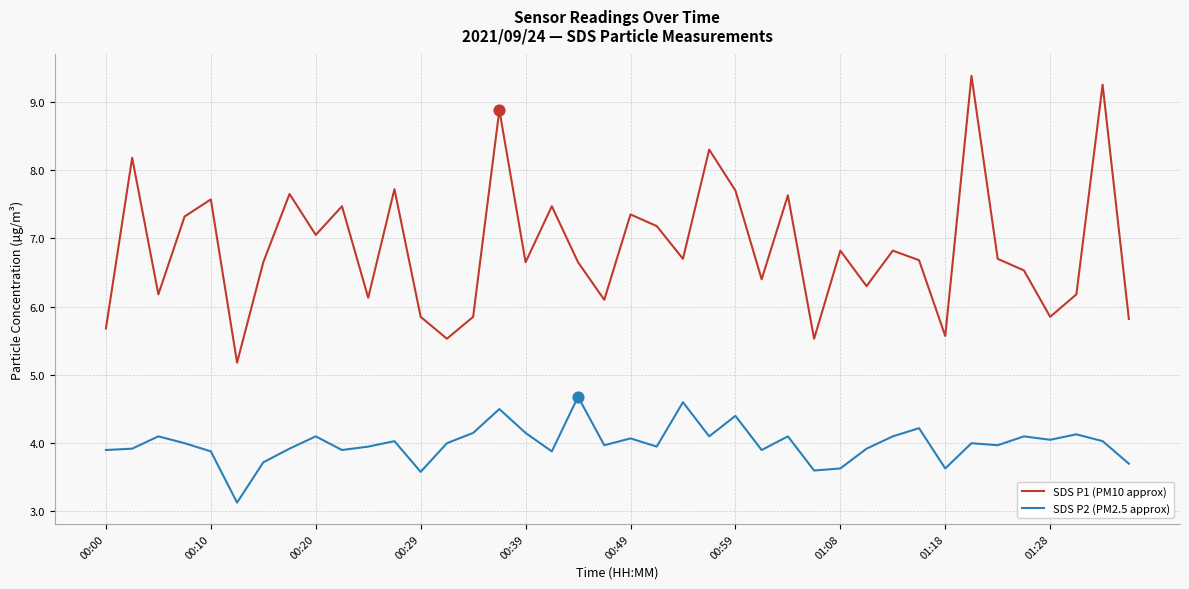

At how many categories does at least one series exceed 4?

40